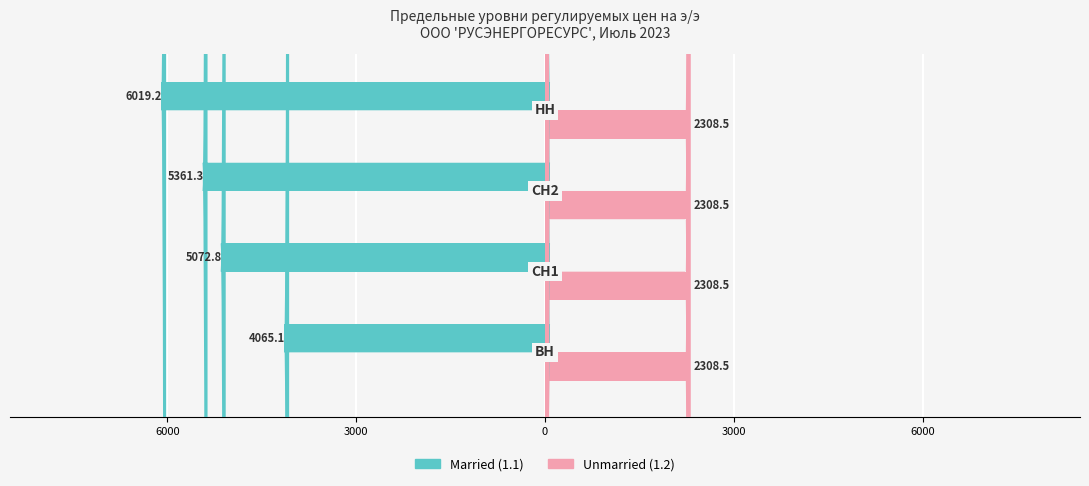

How many distinct data groups are displayed?

2